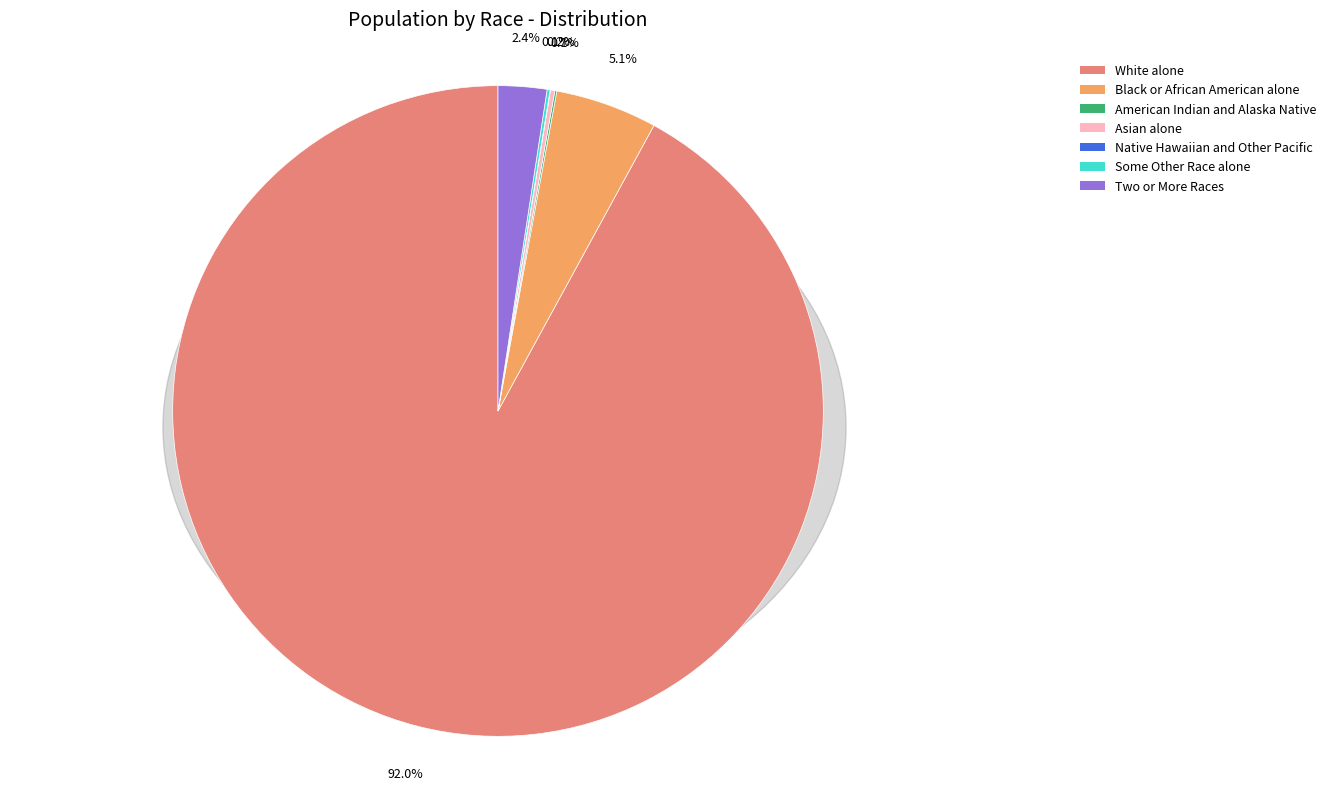

What portion of the pie excludes Native Hawaiian and Other Pacific?

100.0%